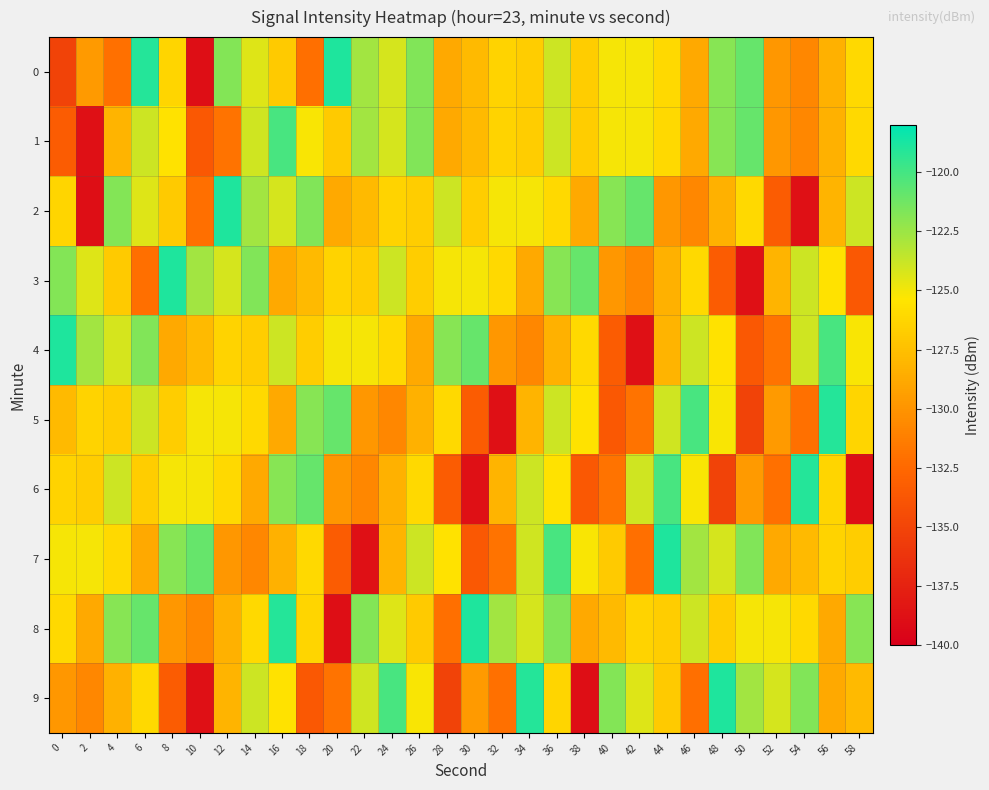

Rank the series at 36 from lowest to highest value.

4, 9, 2, 6, 0, 1, 5, 3, 8, 7